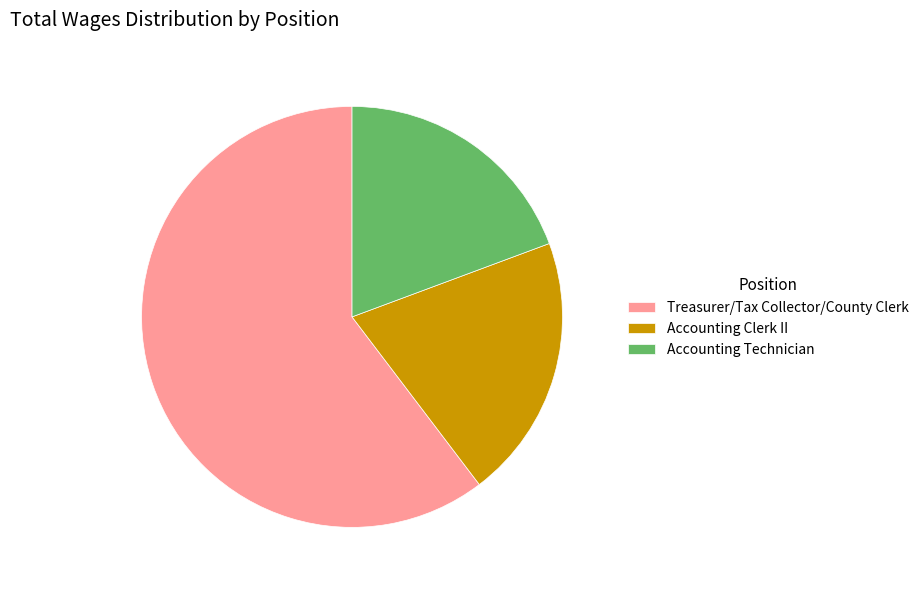

Do Accounting Clerk II and Treasurer/Tax Collector/County Clerk together represent more than half of the pie?

Yes